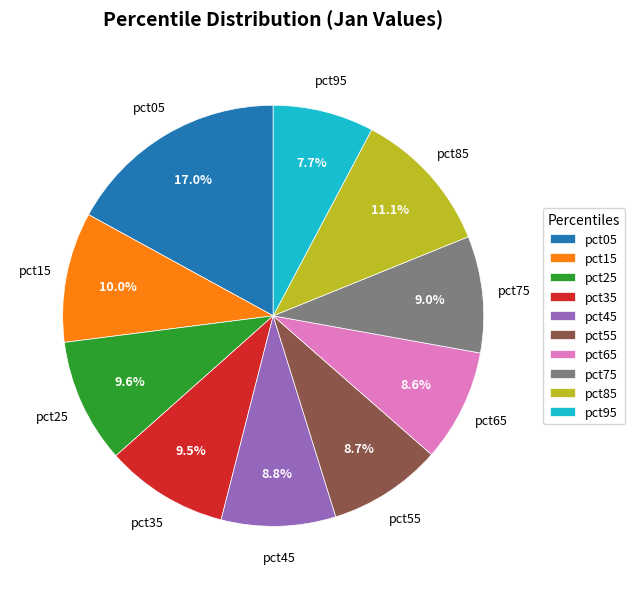

Between pct05 and pct35, which is larger?

pct05